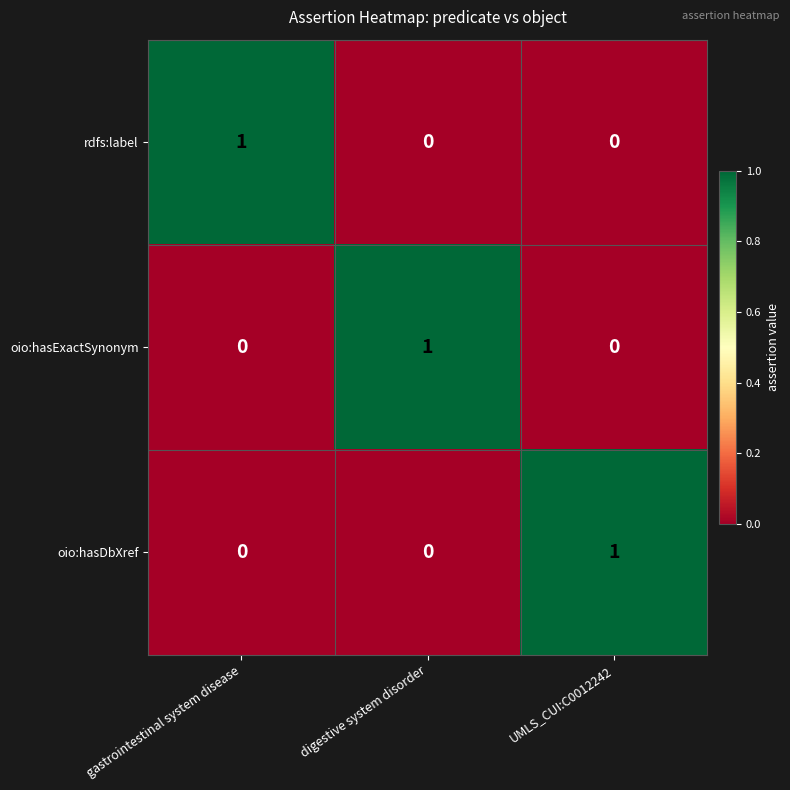

How many oio:hasDbXref values are between 0 and 1?

3